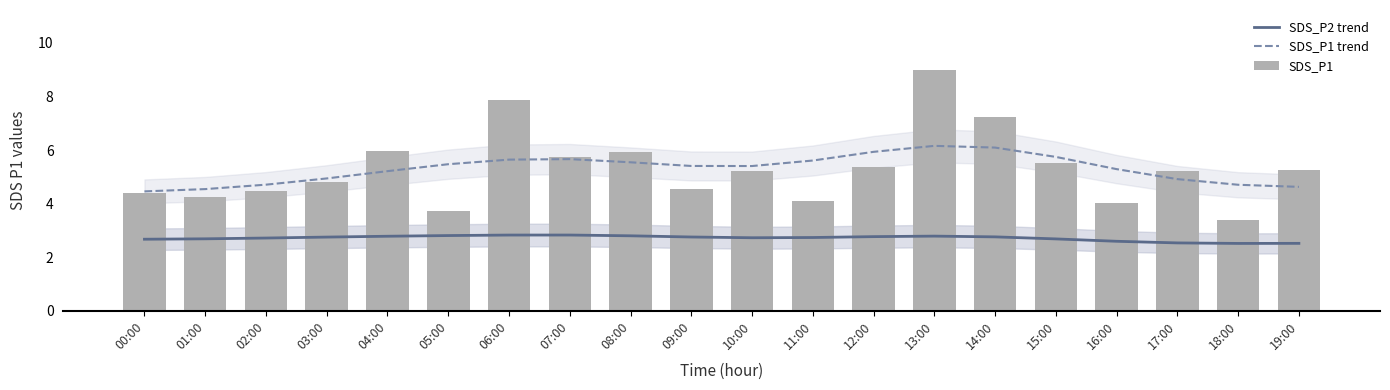

What value does the SDS_P2 trend series have at 05:00?

2.8